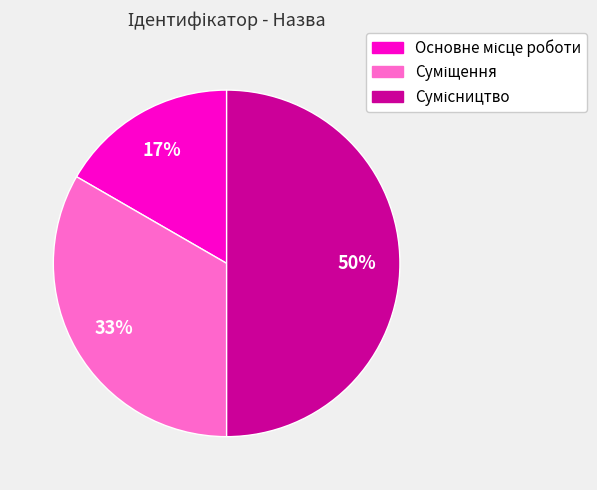

To the nearest percent, what is the average slice percentage?

33%